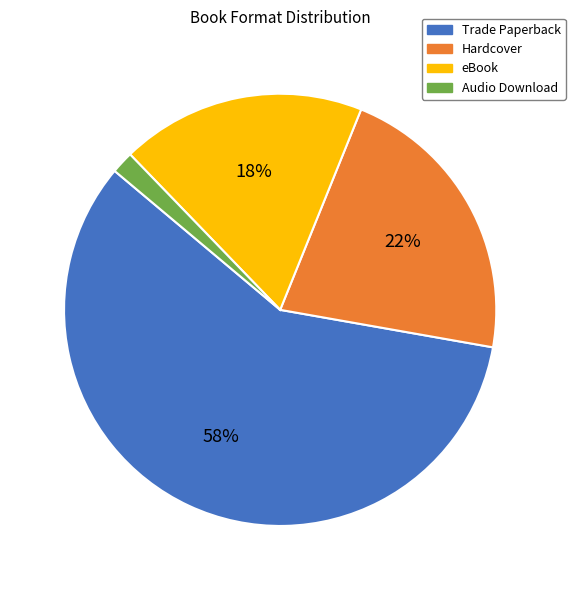

How many segments does this pie chart have?

4